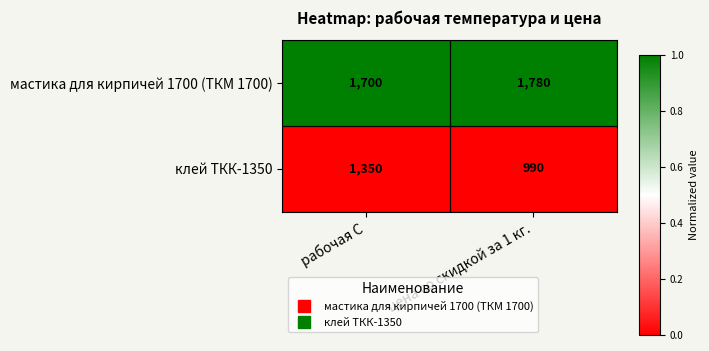

What is the minimum value shown in the chart?

990